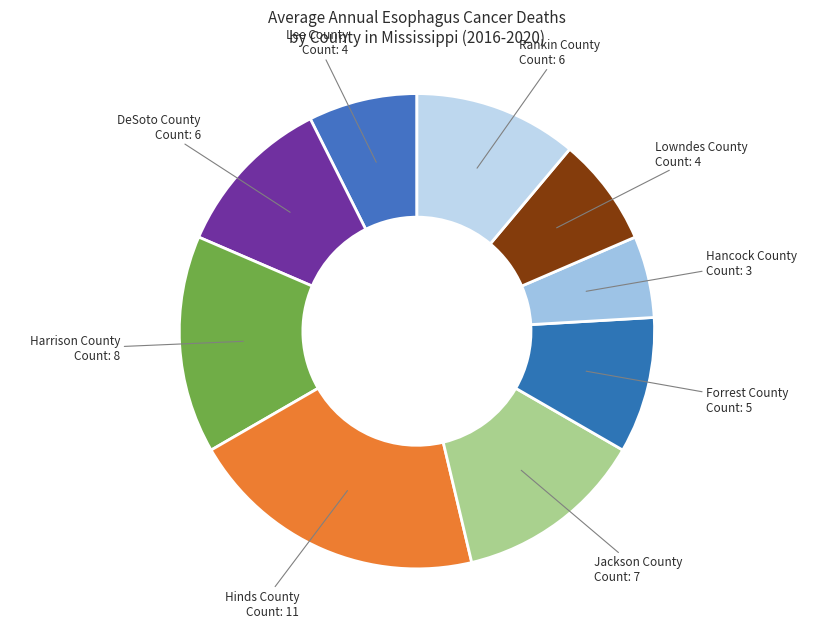

Is there a majority slice in this chart?

No